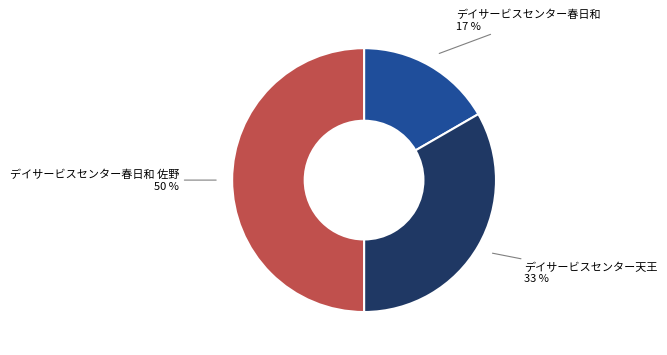

How many segments does this pie chart have?

3